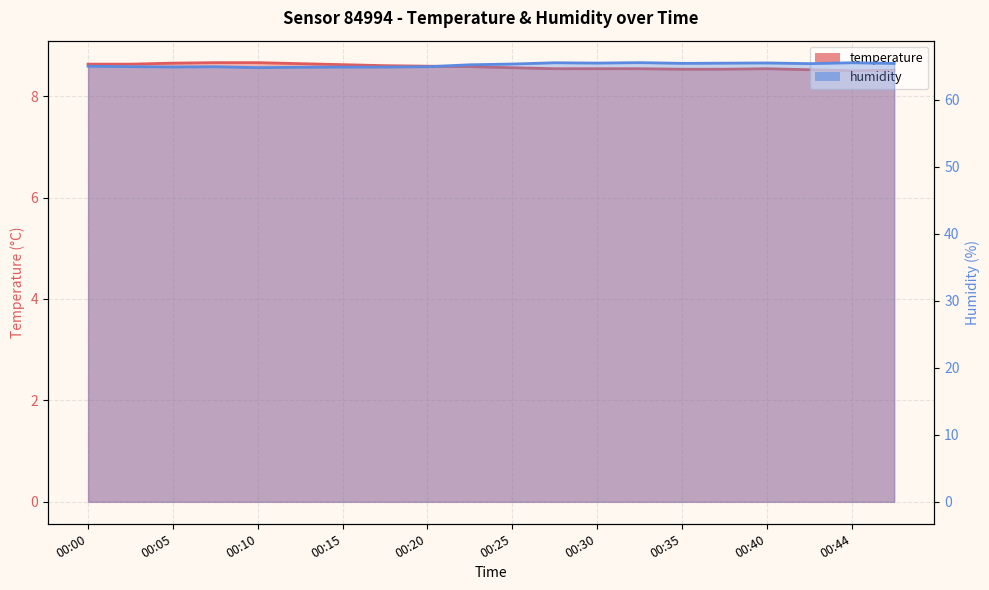

The value of temperature at 00:22 is 12.3. True or false?

False